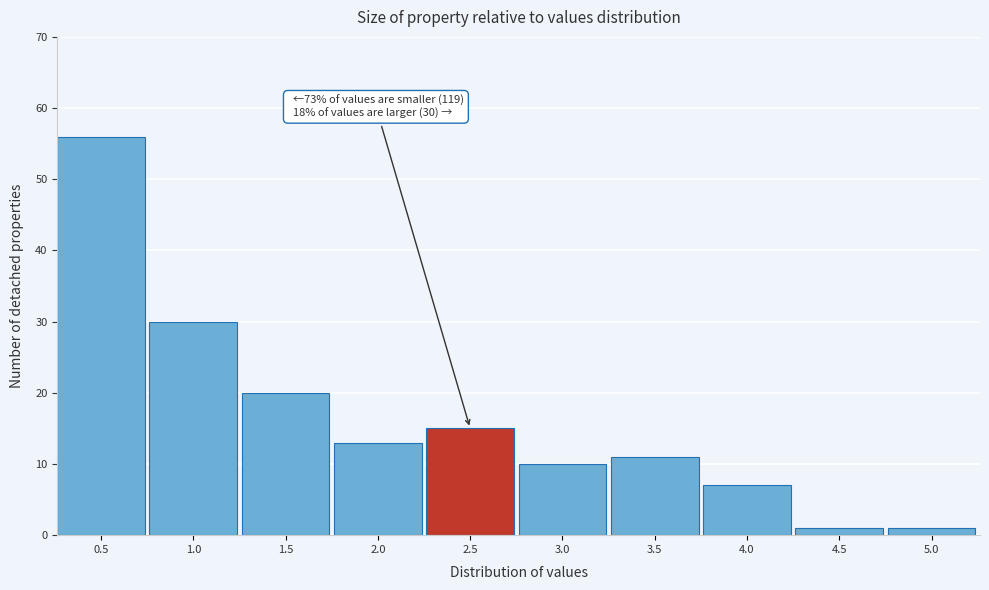

Reading left to right, transcribe all the data shown in this chart.

56	30	20	13	15	10	11	7	1	1